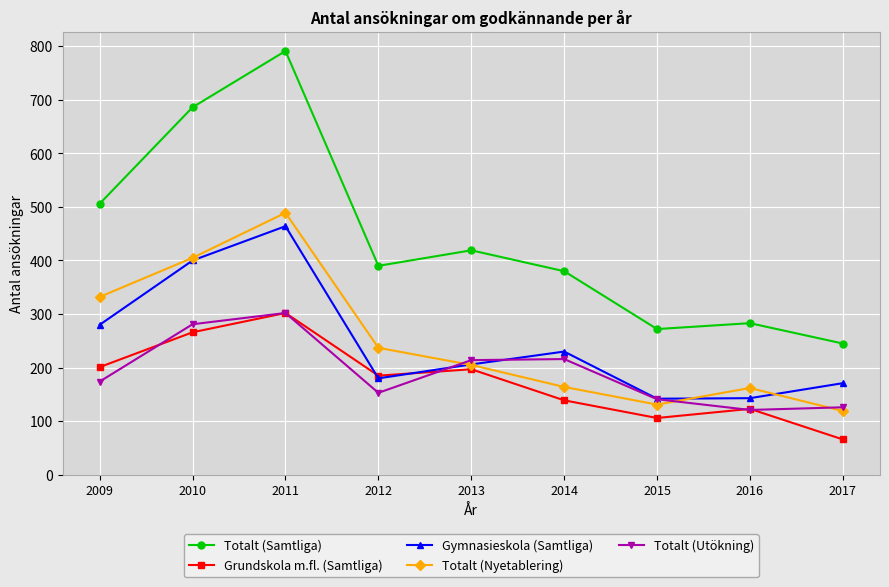

How many lines are shown in the chart?

5